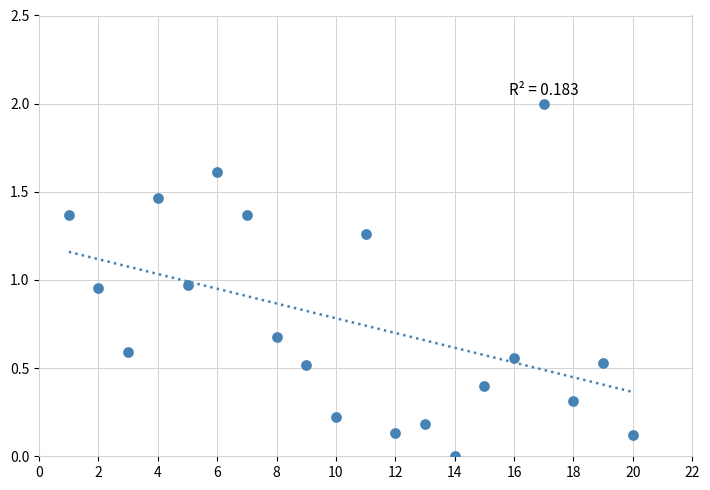

What is the range of Y values (max minus min)?

2.0